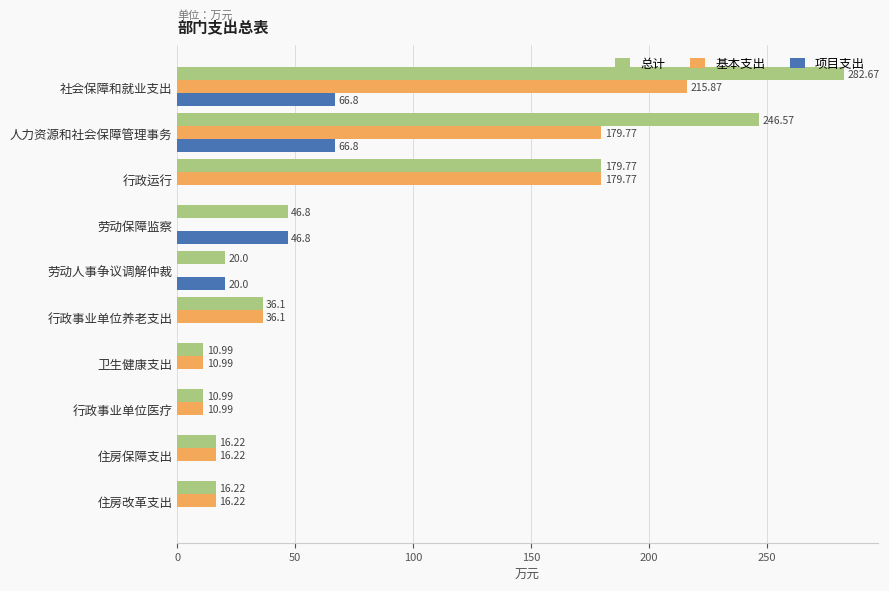

Which series changed the most between 行政运行 and 劳动人事争议调解仲裁?

基本支出